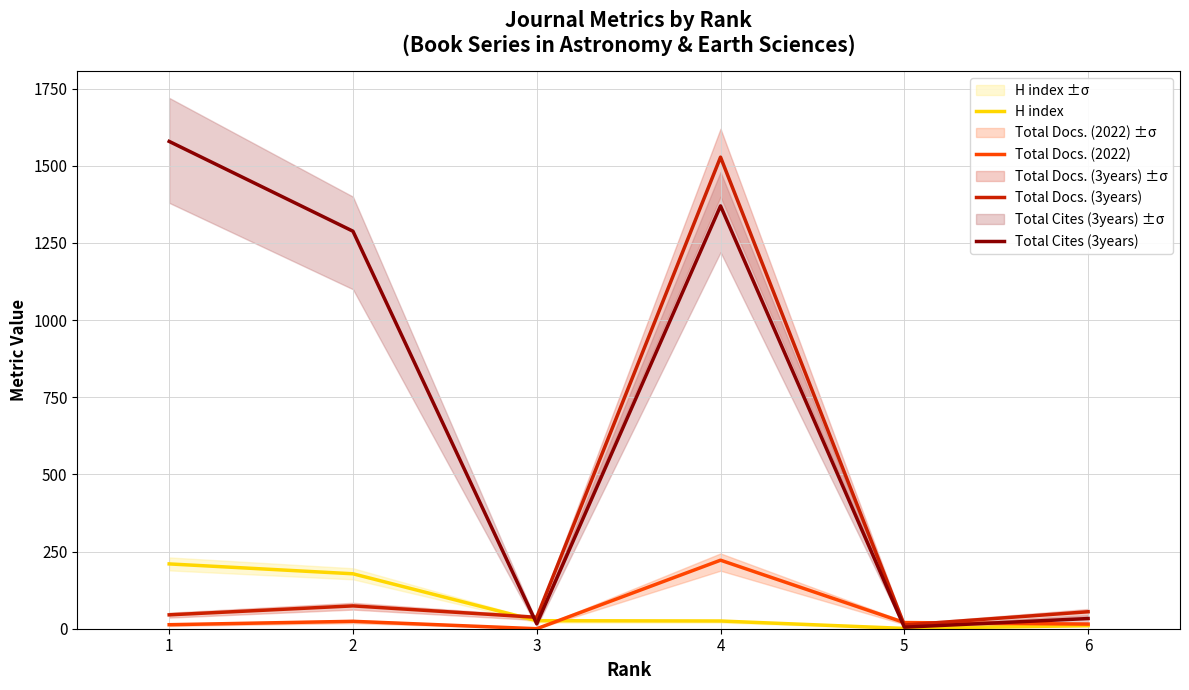

What is the sum of all Total Cites (3years) values?

4291